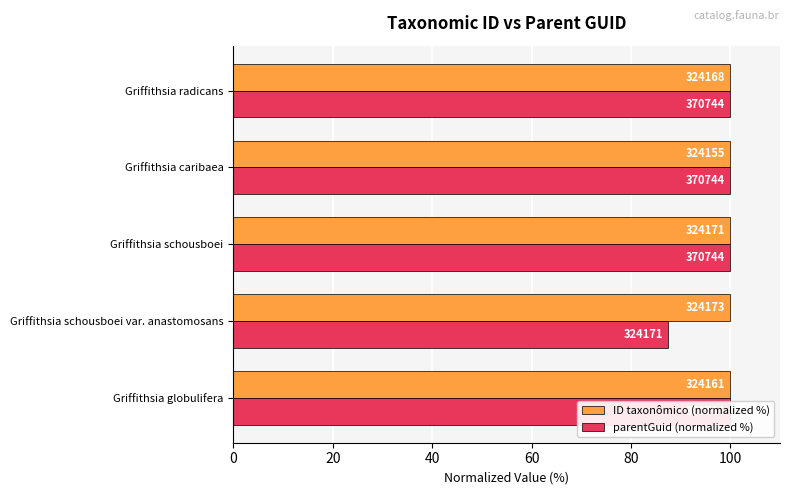

Does the chart contain stacked bars?

No